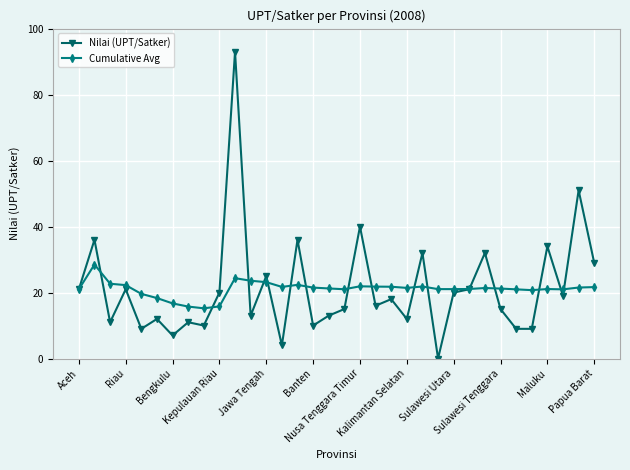

List the series in order of their peak value, lowest first.

Cumulative Avg, Nilai (UPT/Satker)